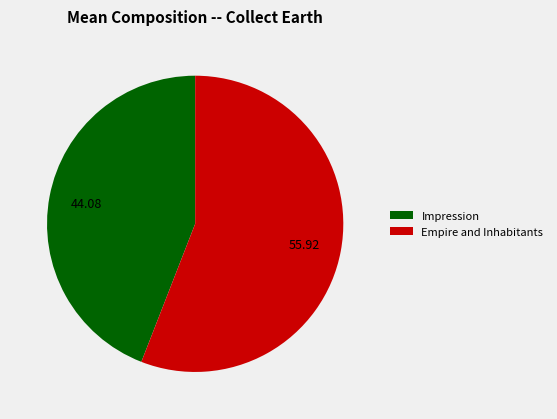

The Impression slice represents 52% of the pie. True or false?

False